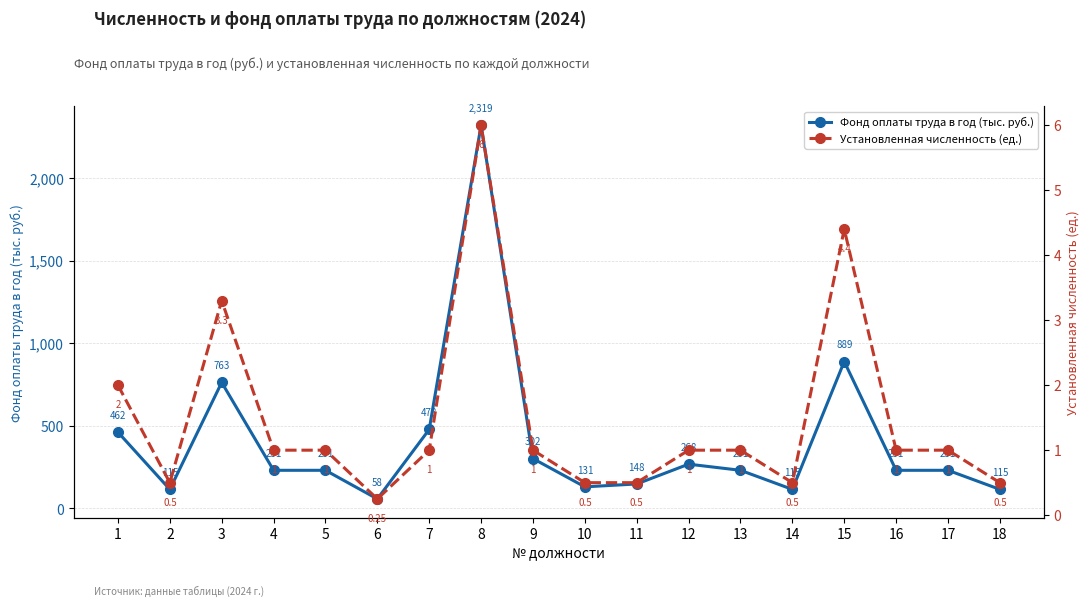

True or false: Установленная численность (ед.) and Фонд оплаты труда в год (тыс. руб.) intersect in this chart.

False